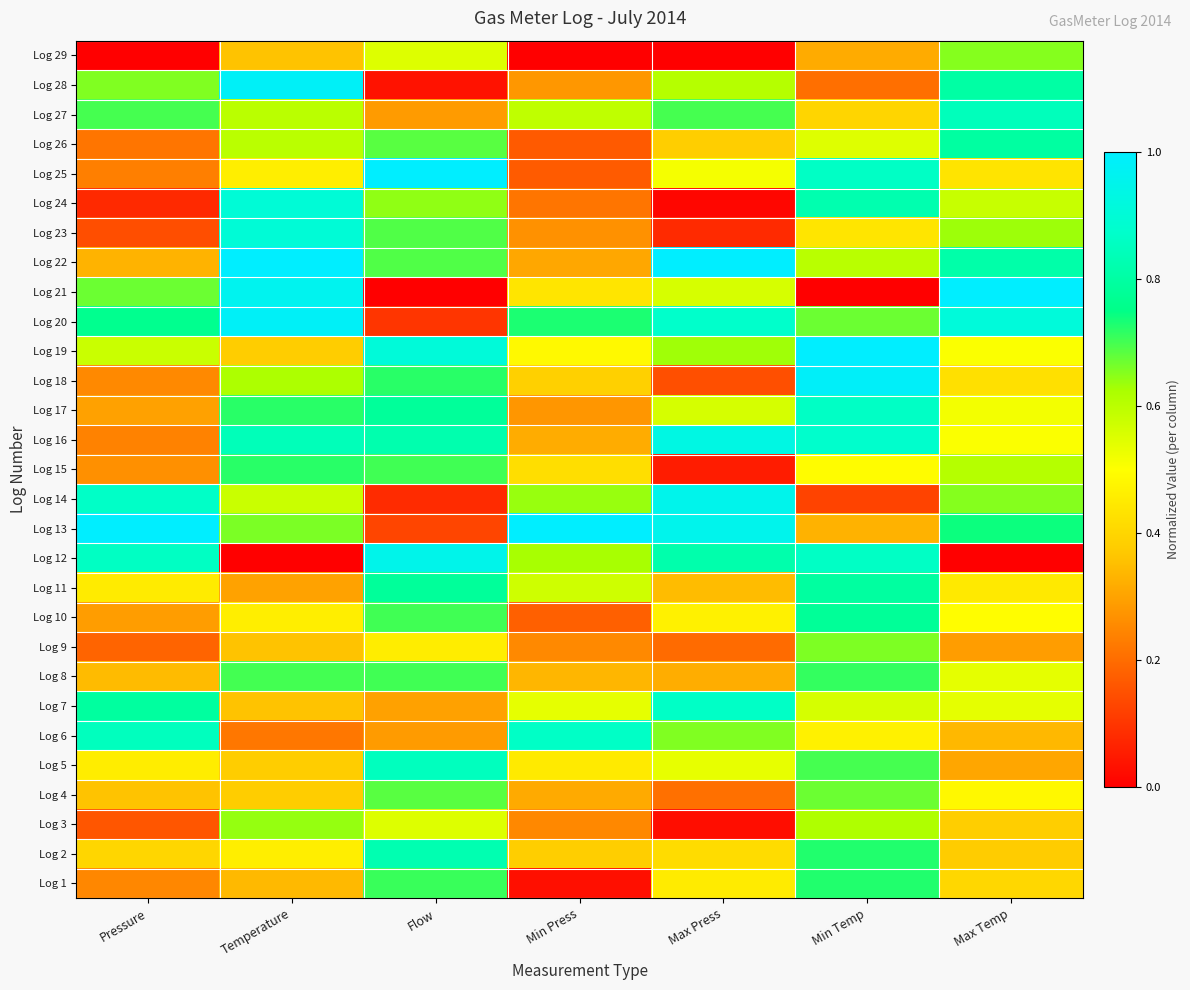

What is the total value across all series at Max Temp?

16.0